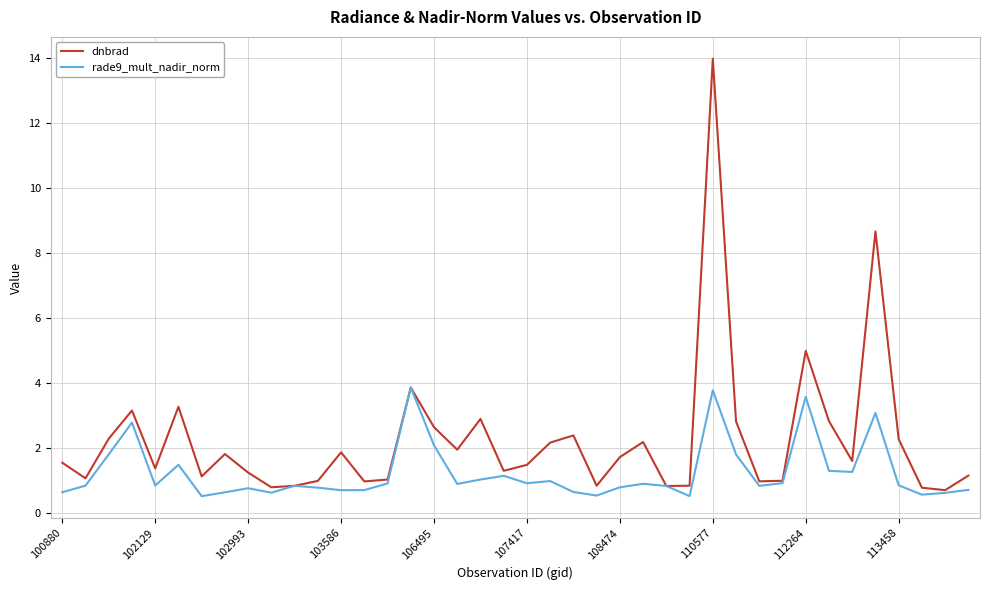

What is the highest value of the rade9_mult_nadir_norm series?

3.9